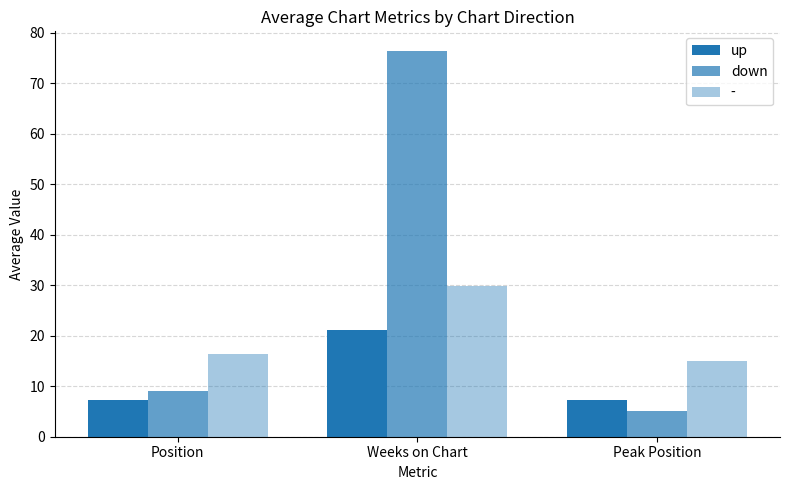

Count the number of categories in the chart.

3